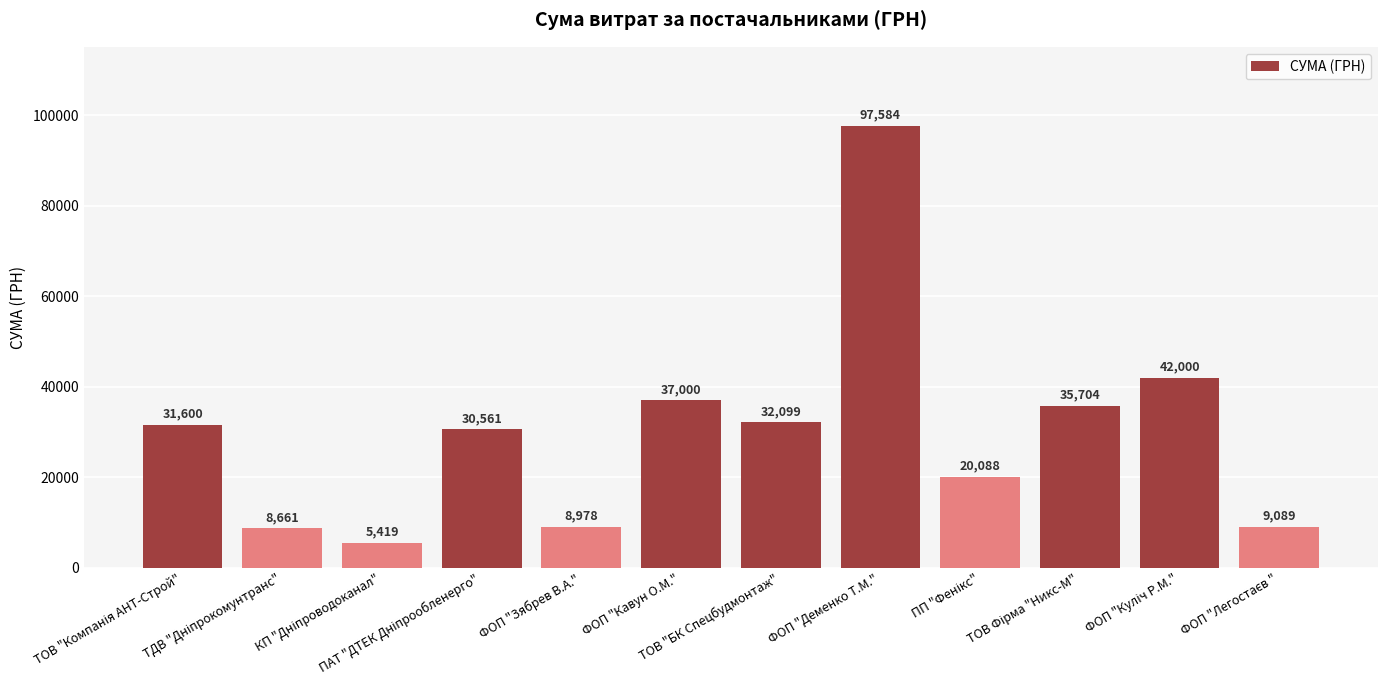

What is the greatest value displayed?

97584.0